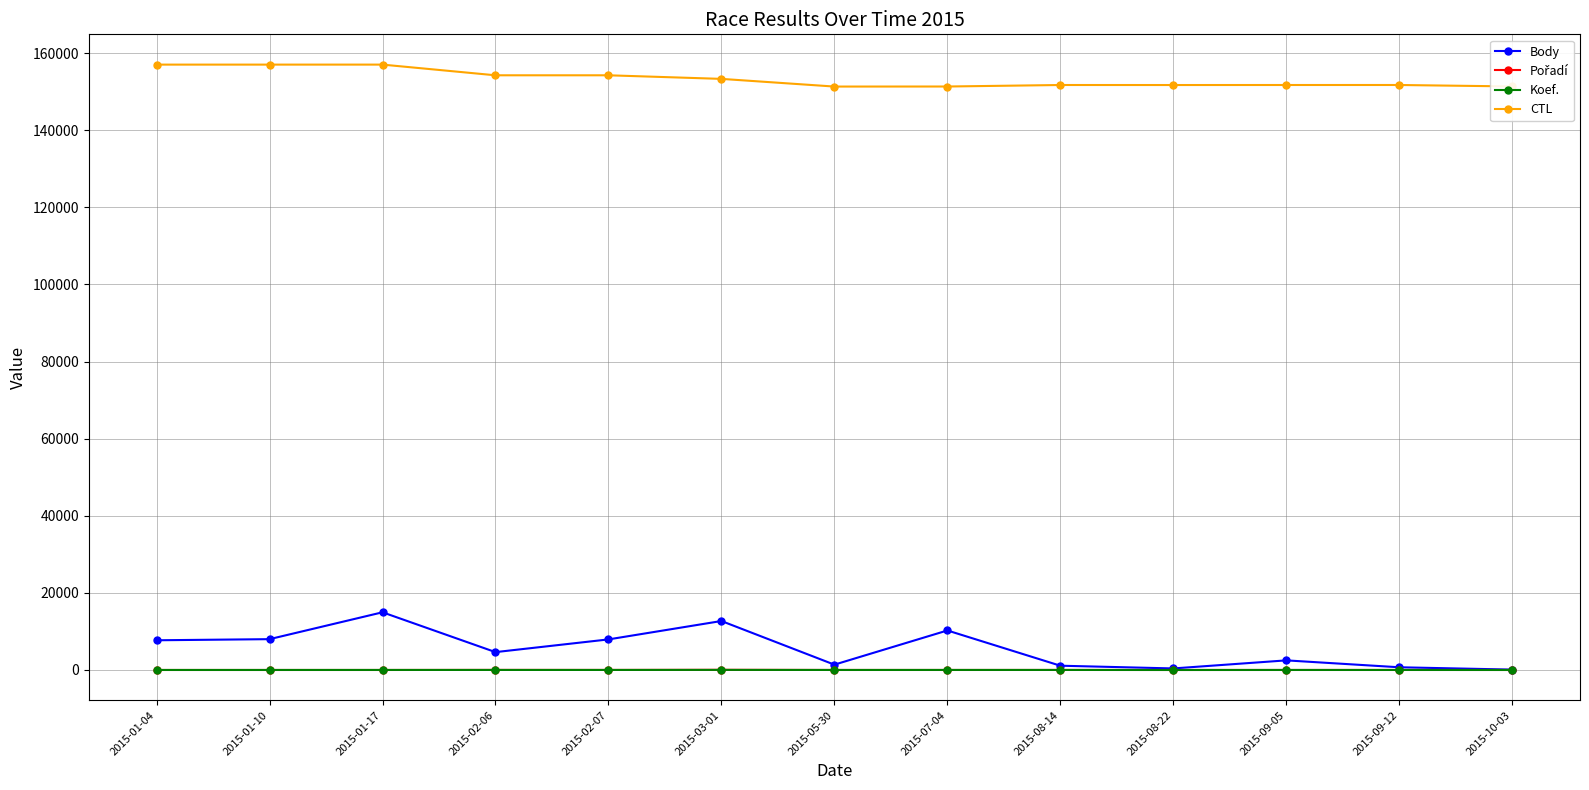

What is the average value of the Koef. series?

9